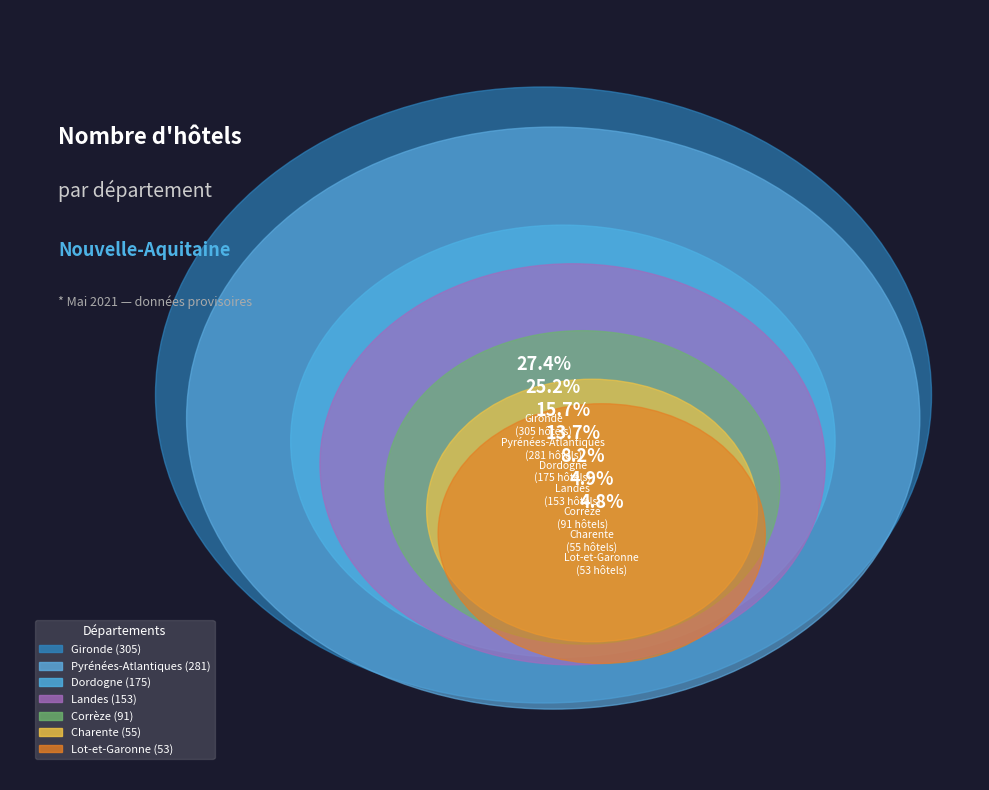

What is the change in value from Gironde to Landes?

-152